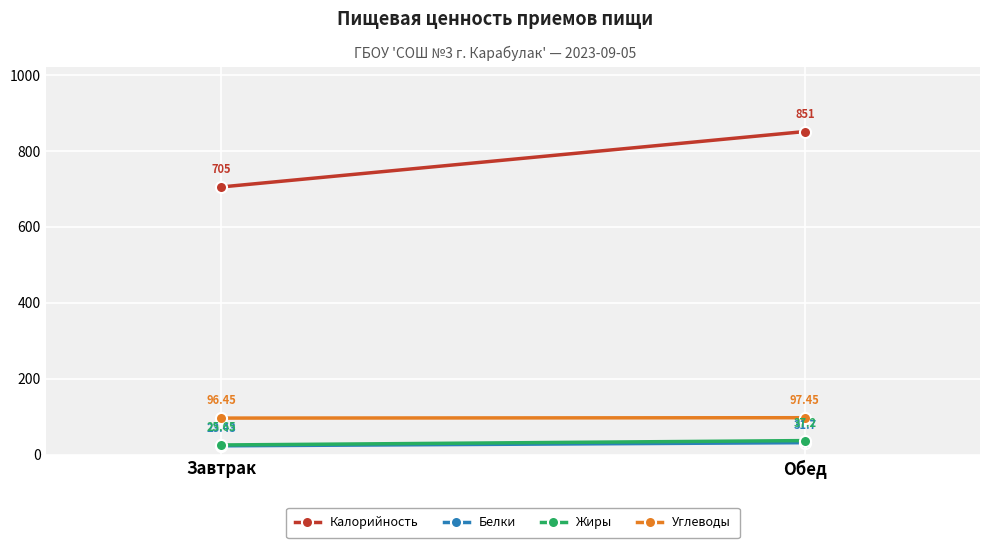

Which series has the widest spread of values?

Калорийность